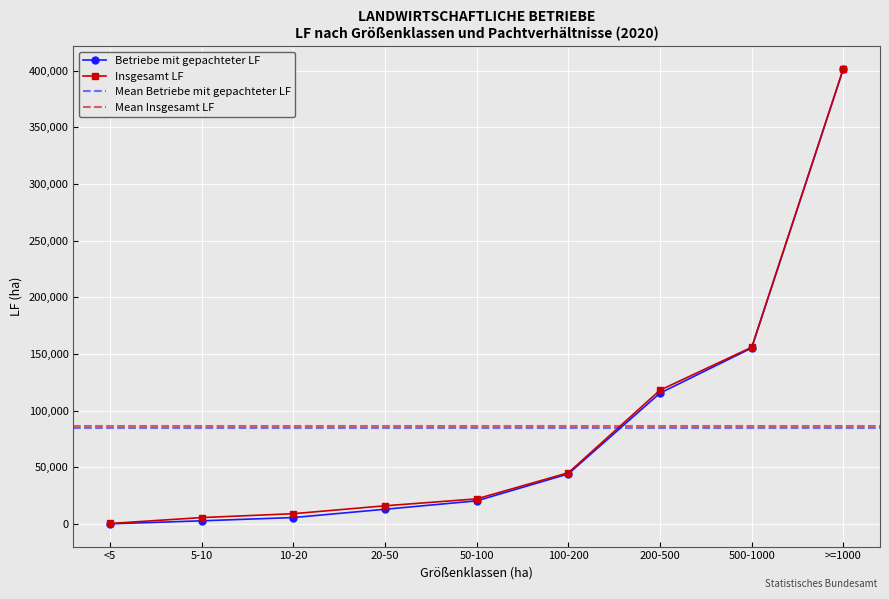

The value of Insgesamt LF at 100-200 is 45264. True or false?

True